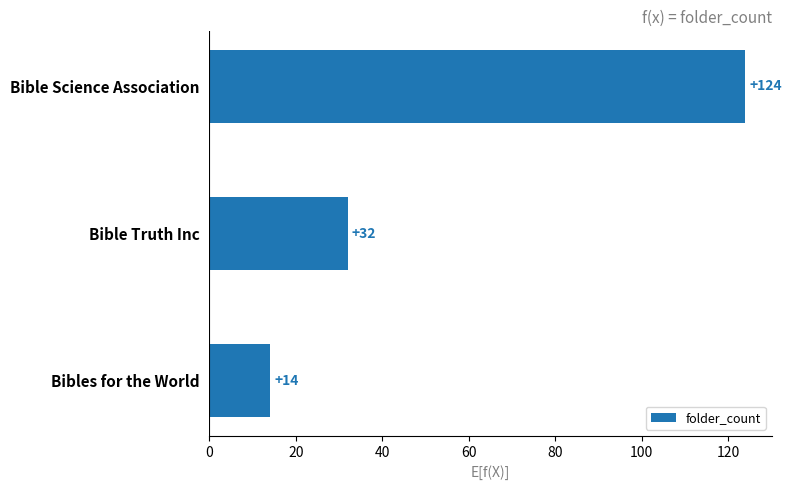

What is the average value?

57